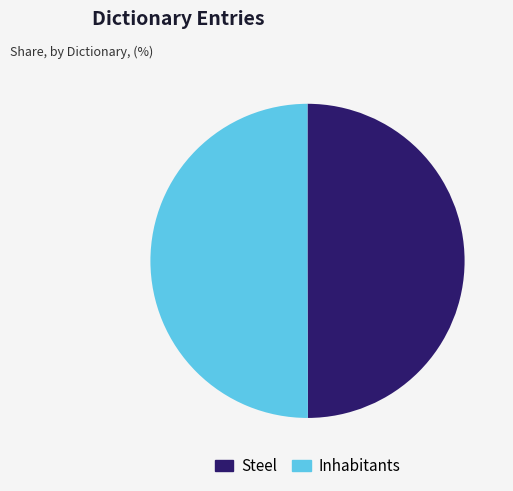

What is the ratio of the value at Steel to the value at Inhabitants?

1.0